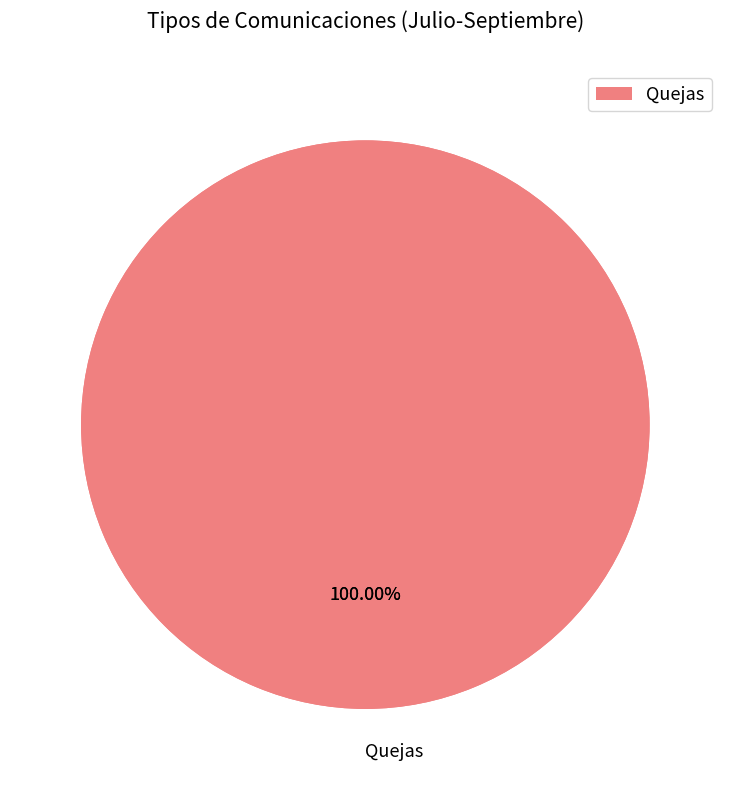

Does any single category account for the majority?

Yes